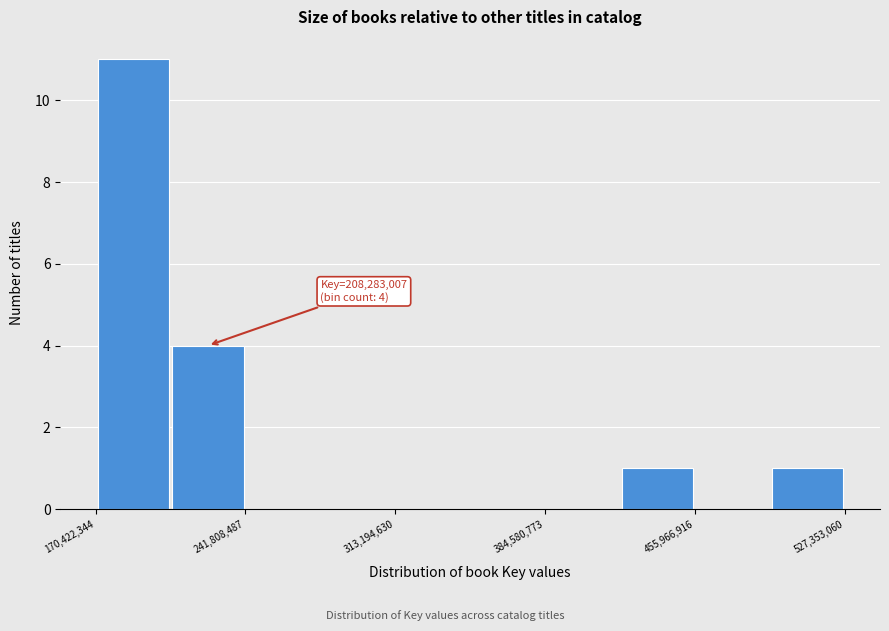

Read against the x-axis, roughly where is the centre of the tallest bar?

190000000